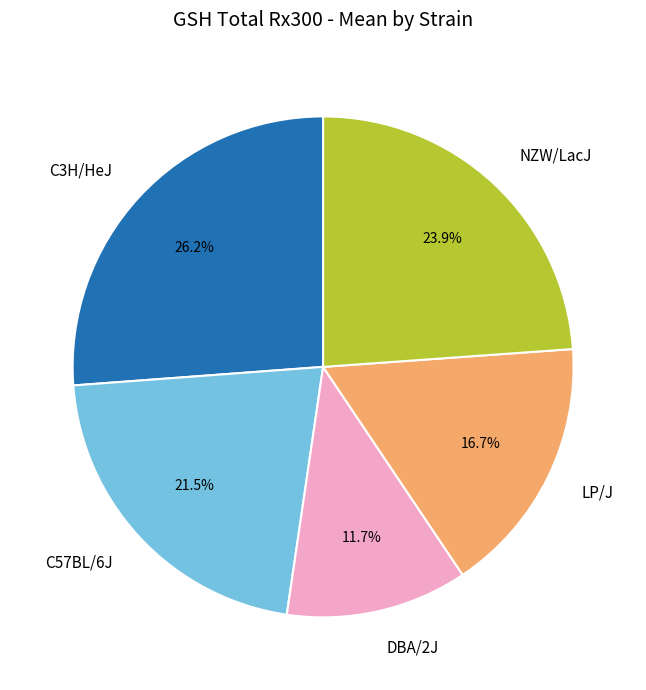

How many segments does this pie chart have?

5